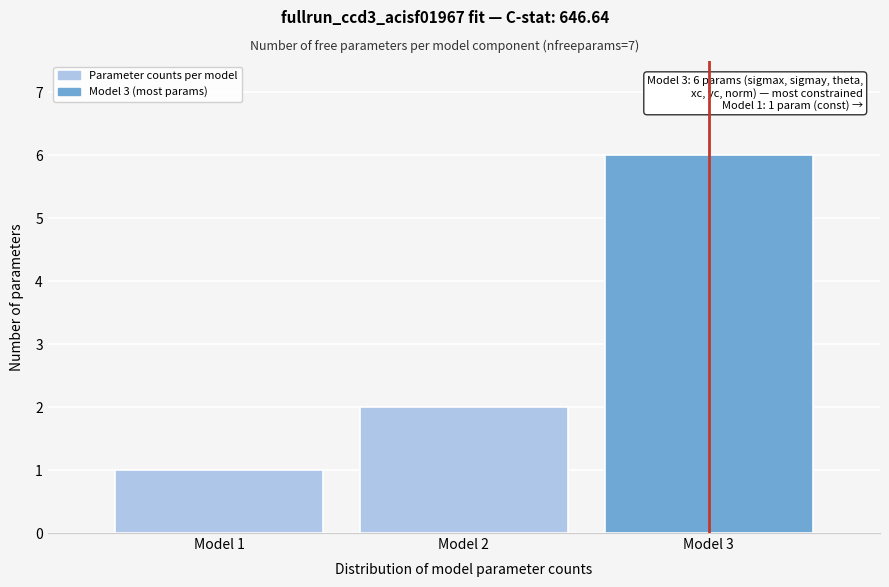

Reading left to right, list all the values displayed in this chart.

1	2	6